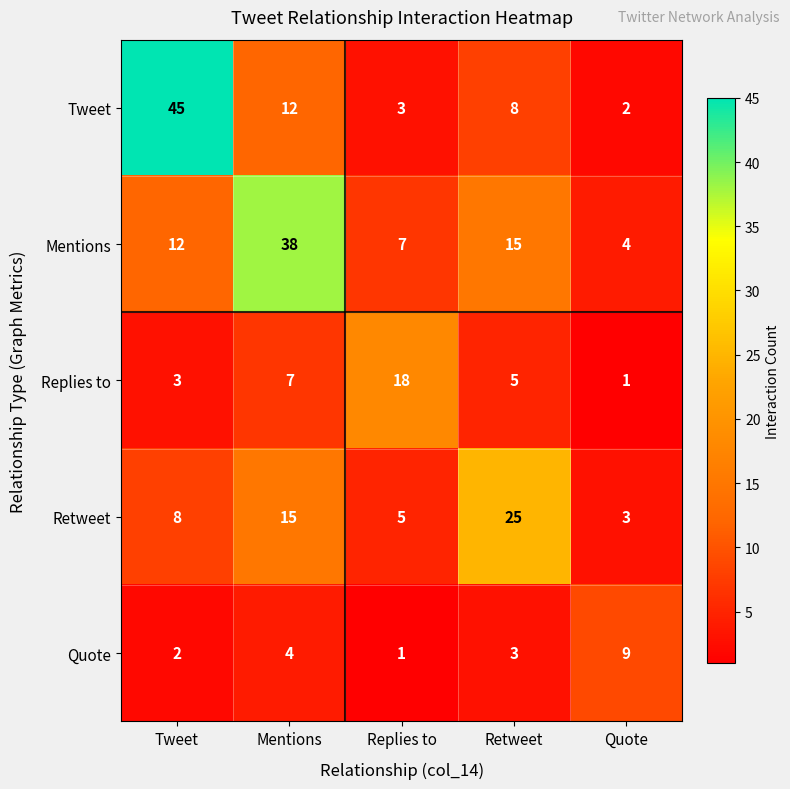

At which category is the sum across all series the highest?

Mentions